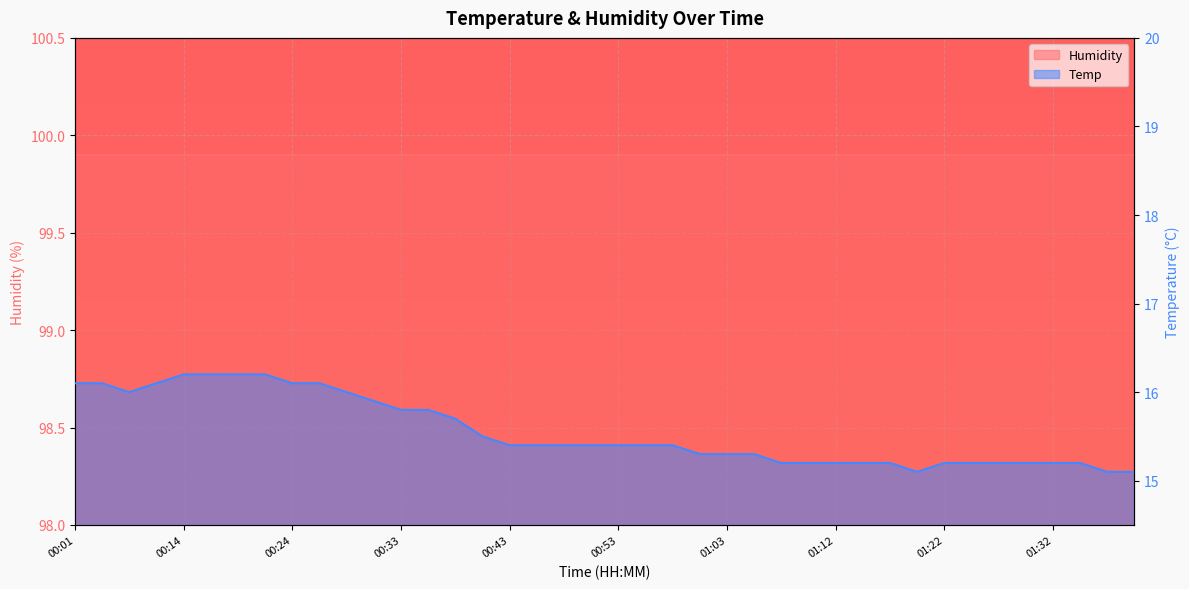

Between 00:53 and 00:26, which is larger?

00:26